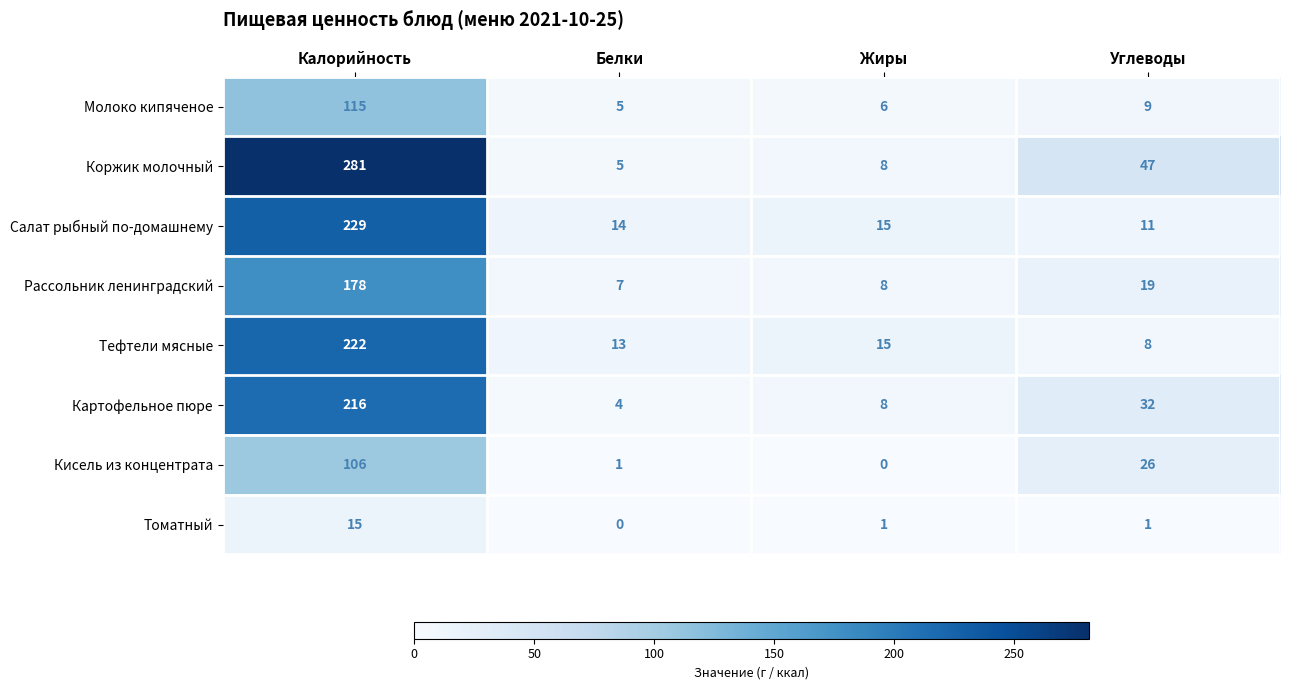

What is the difference between the highest and lowest values at Калорийность?

266